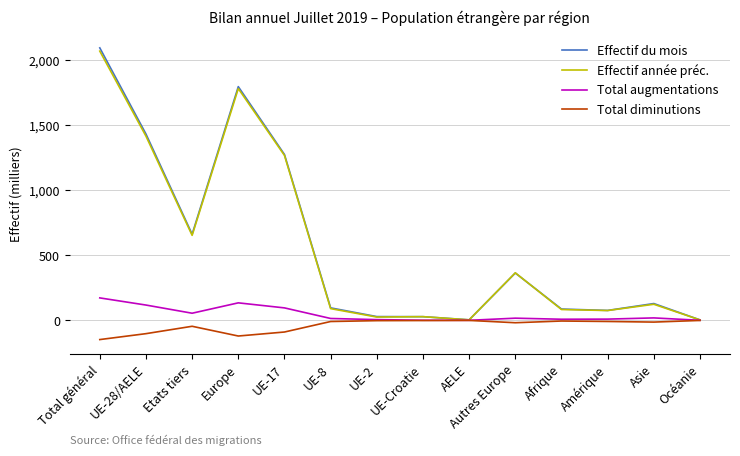

Which label corresponds to the largest value in the chart?

Total général